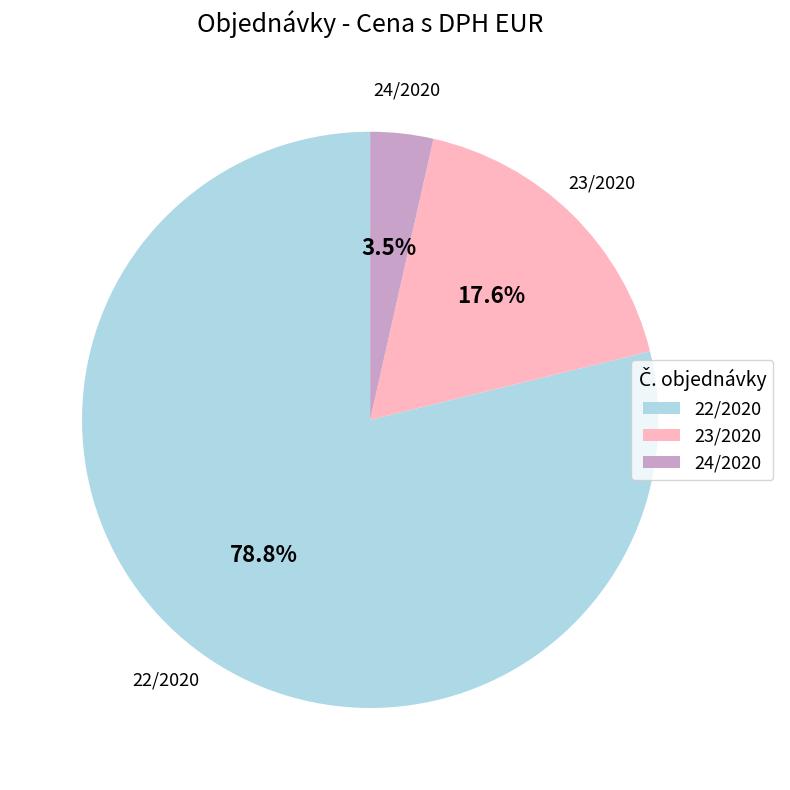

How much of the chart is everything except 24/2020?

96.5%